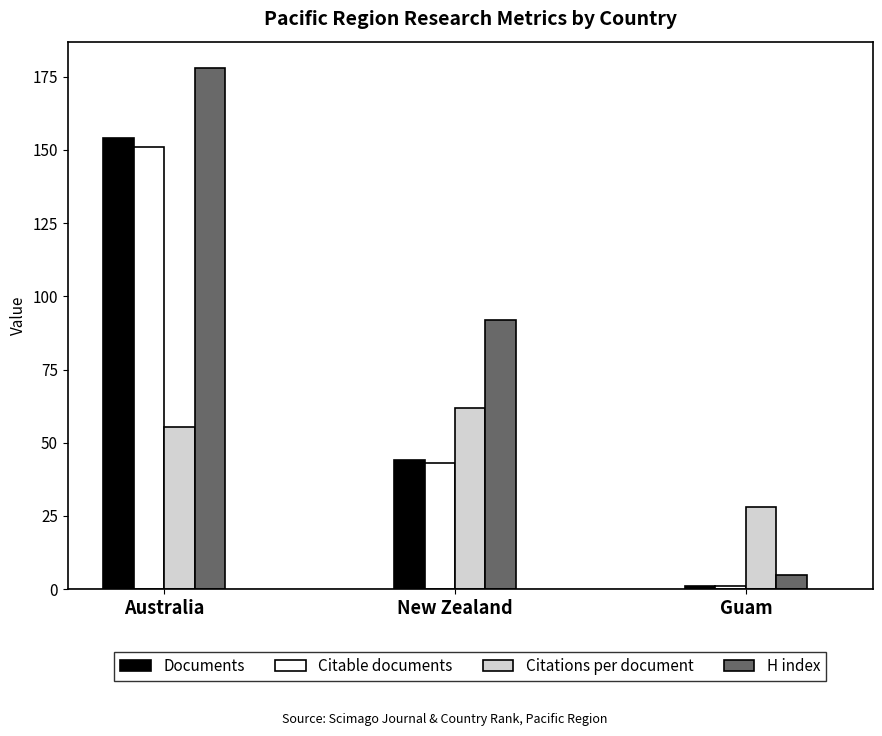

What is the value of the Citable documents bar at the 3rd from the left?

1.0